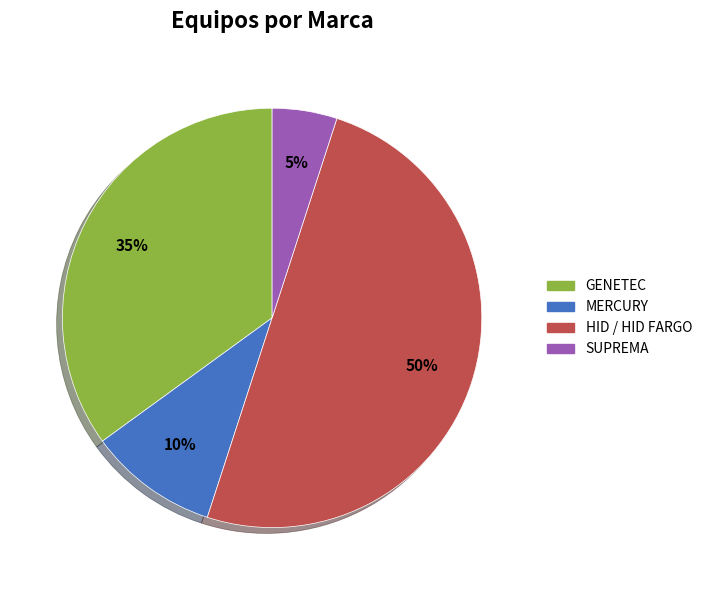

Does MERCURY represent more than half of the total?

No